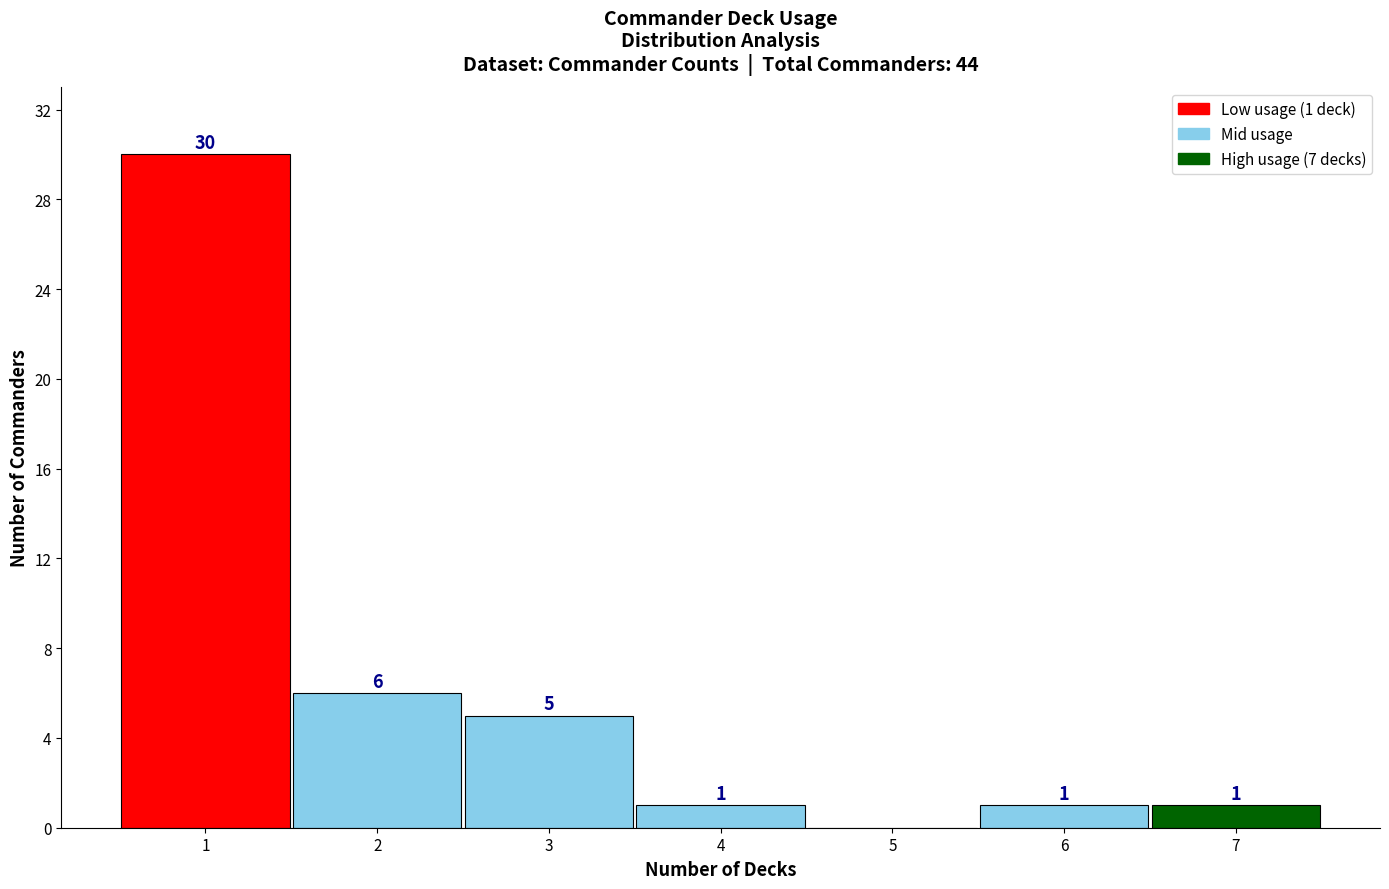

Over which range of the x-axis is the bar tallest?

0.5 to 1.5